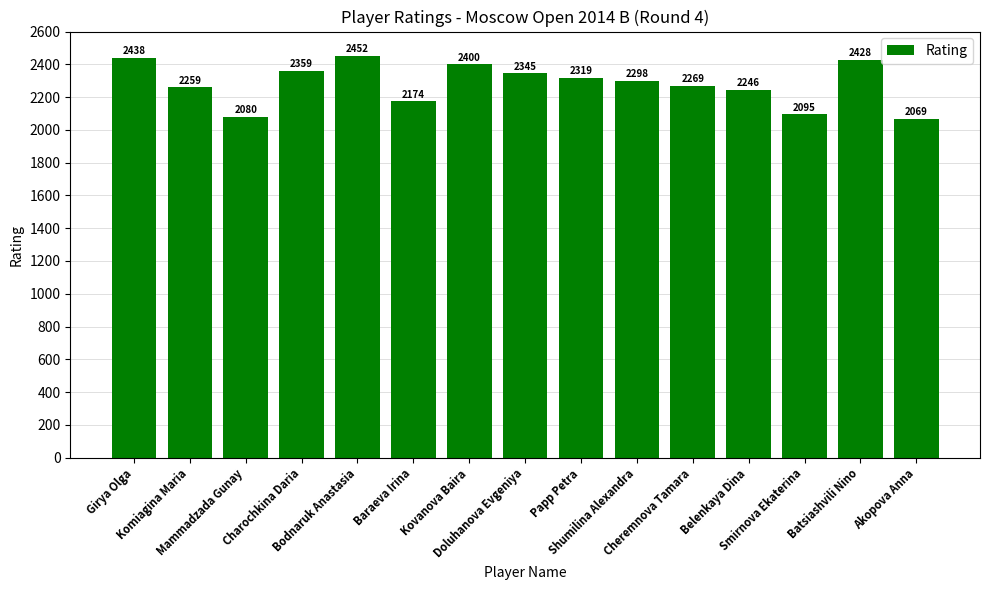

At which label is the value closest to 2260?

Komiagina Maria